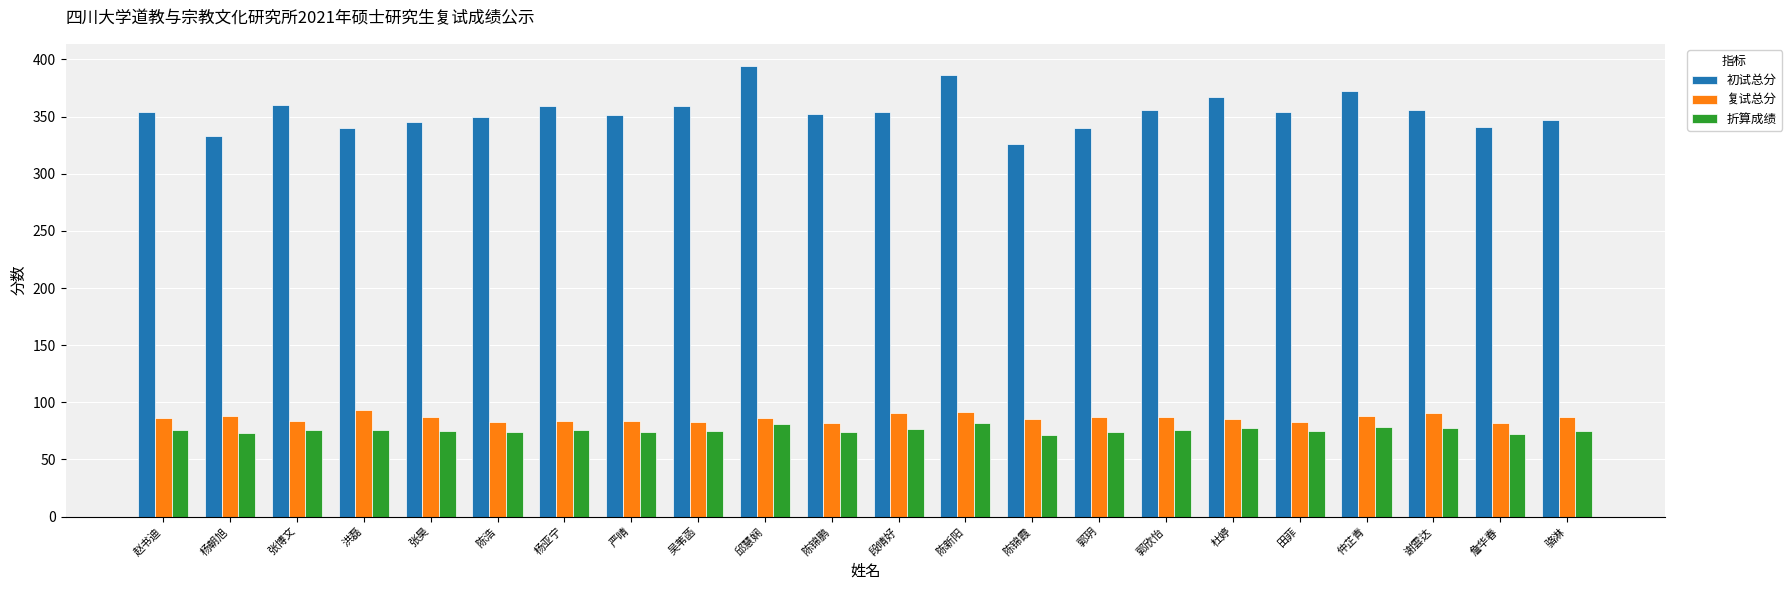

How many bars are there in total?

66